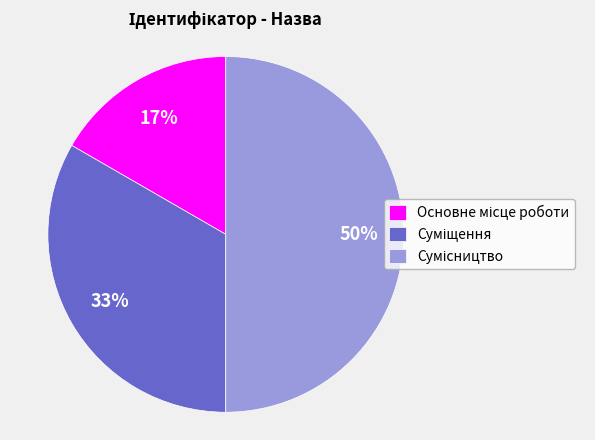

To the nearest percent, what is the difference between the largest and smallest slice percentages?

33%